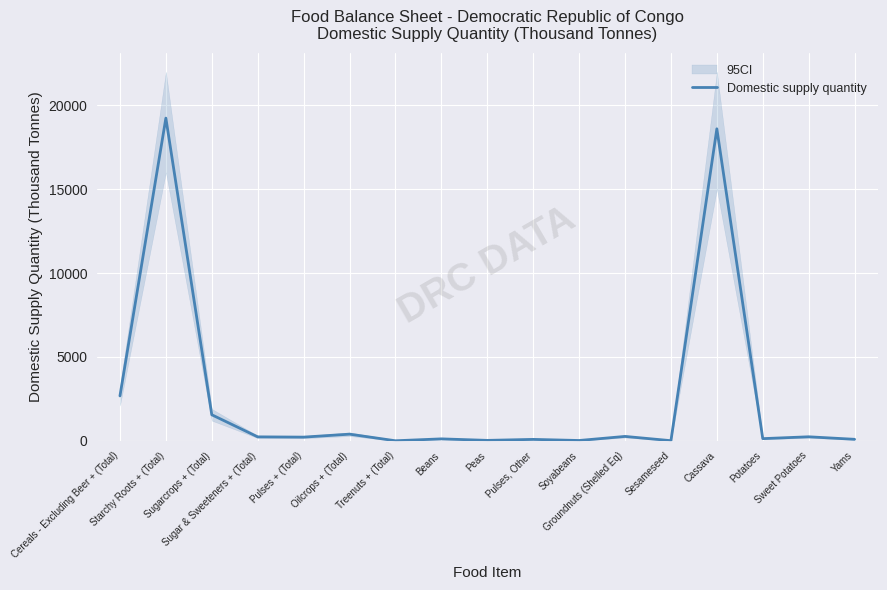

The value at Peas is 23. True or false?

True